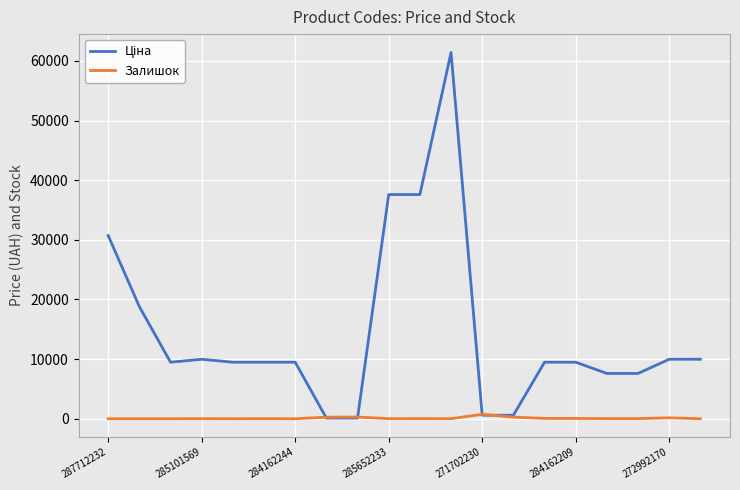

Does the chart have visible grid lines?

Yes